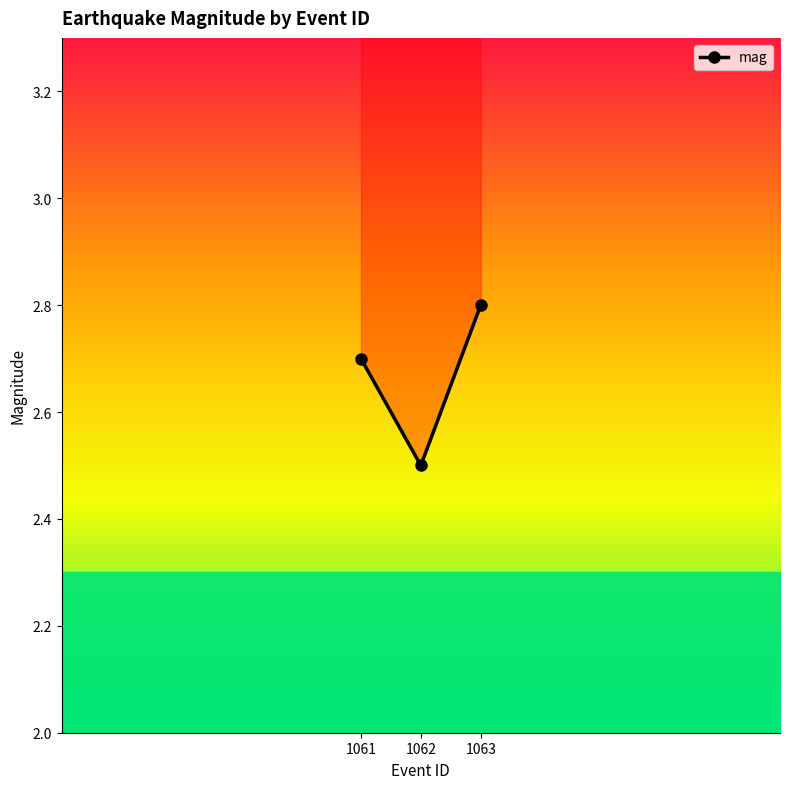

What is the difference between the values at 1061 and 1063?

0.1